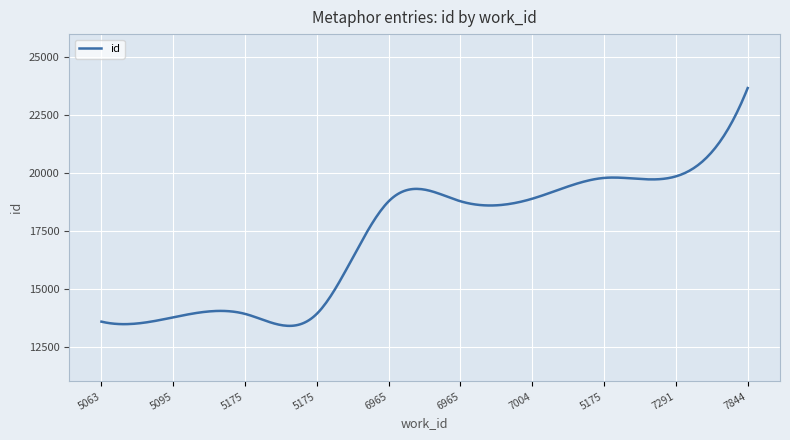

True or false: the data has more than 2 interior local peaks.

True